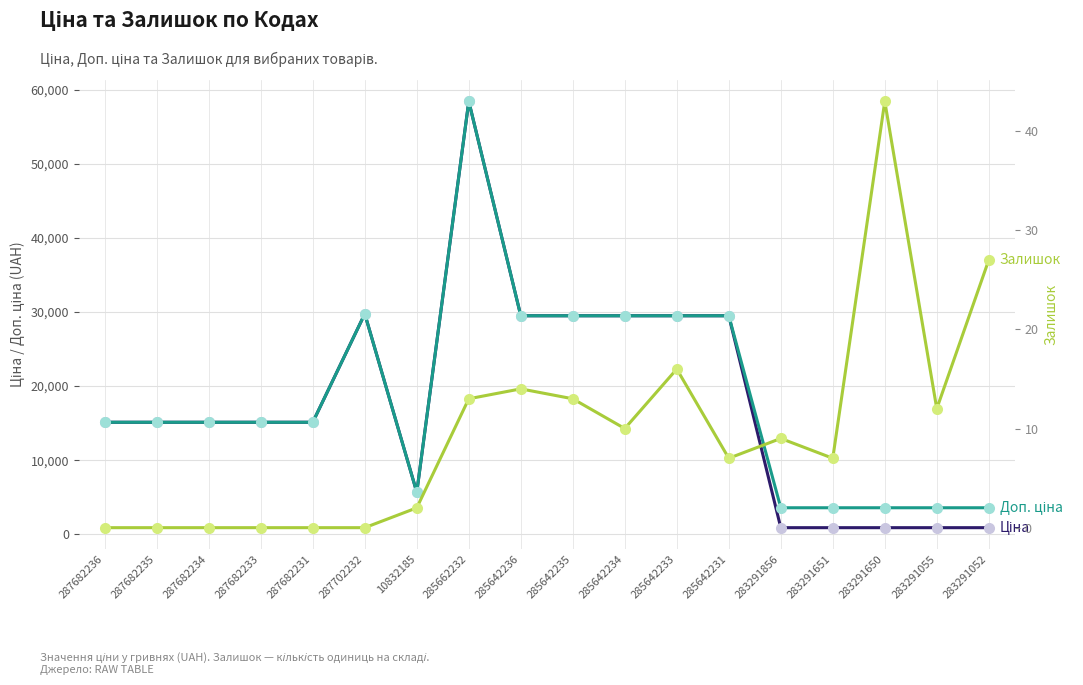

How many positive values does the Залишок series have?

12